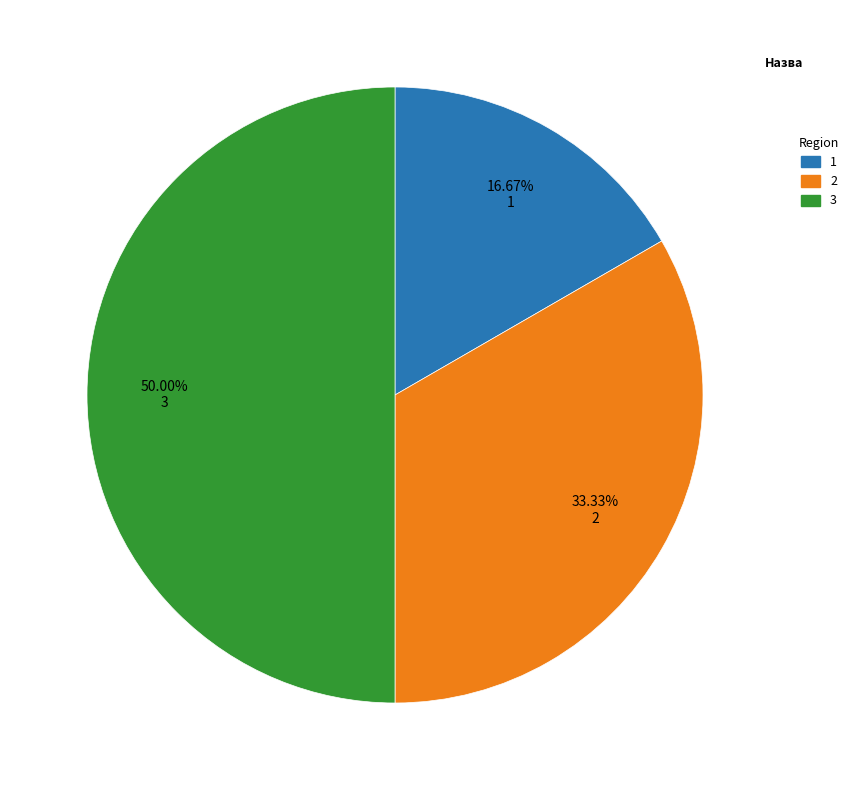

Between 1 and 3, which is larger?

3